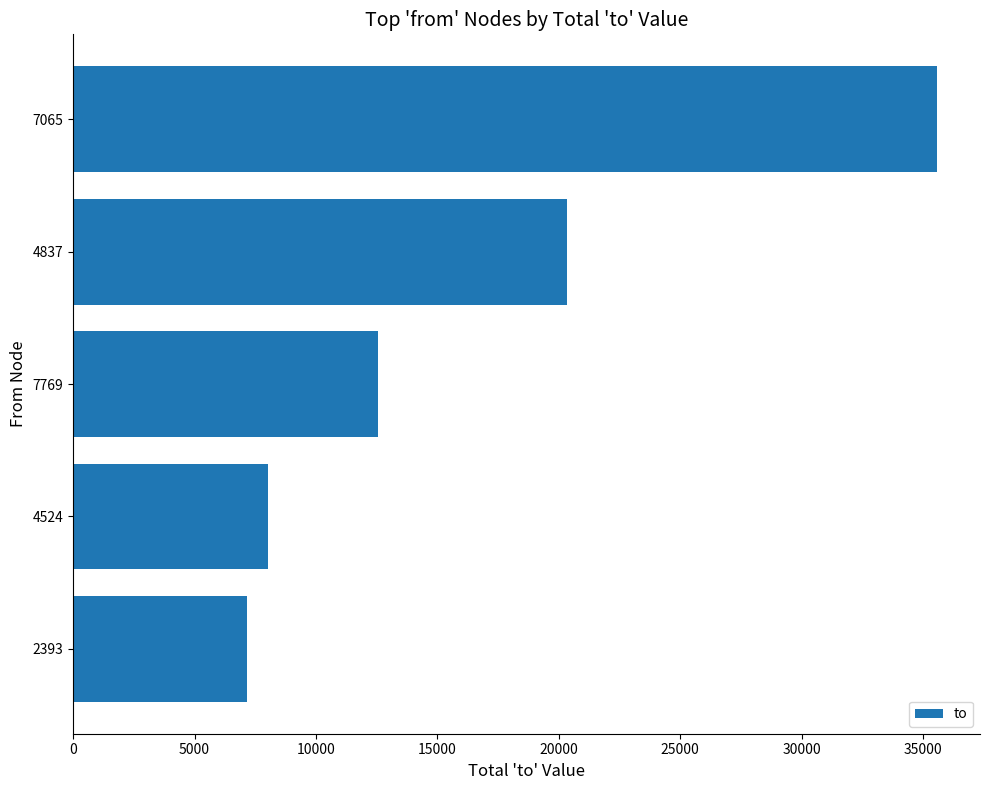

How many bars are there in total?

5